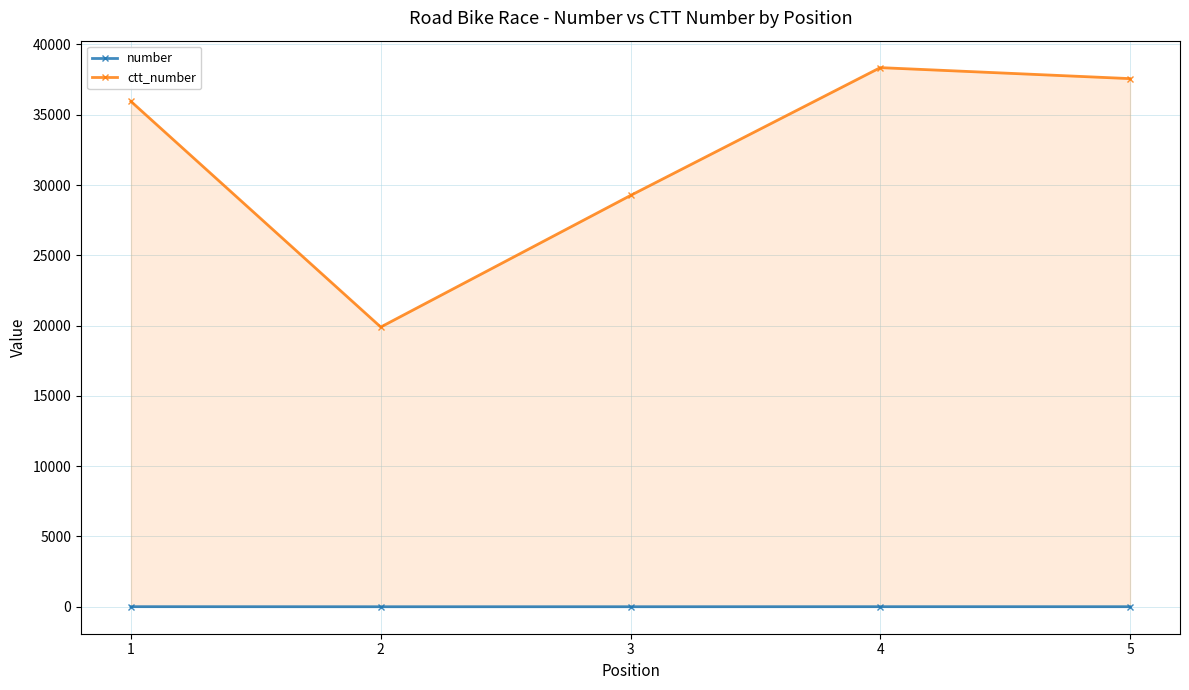

At which category does number reach its first local valley?

2